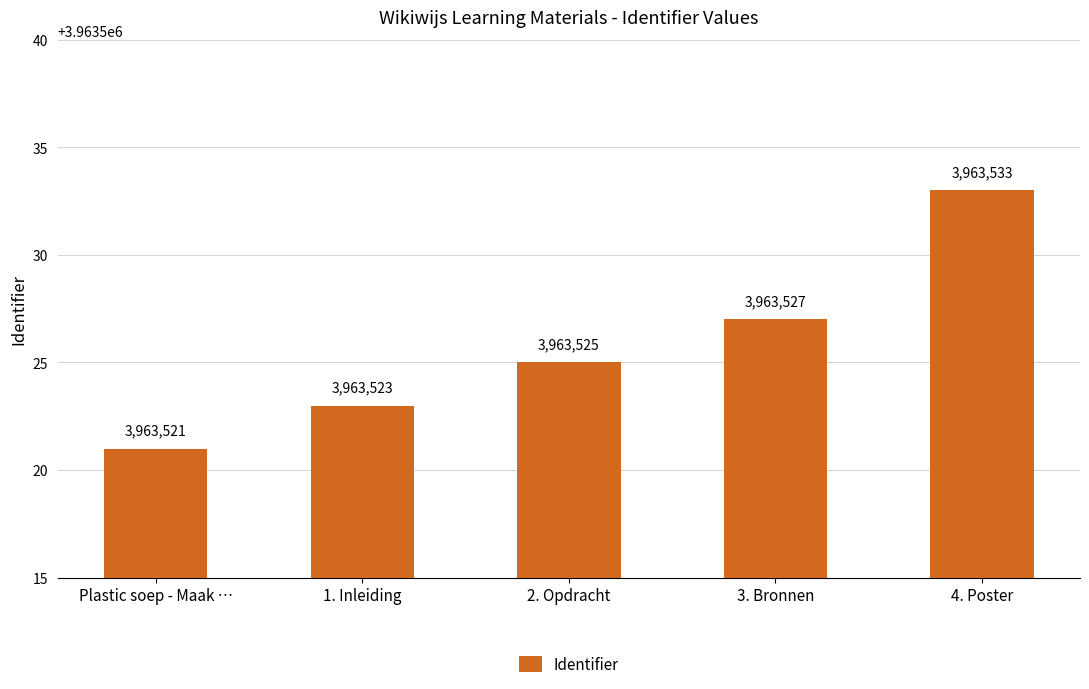

Where is the data nearest to the value 3963527?

3. Bronnen